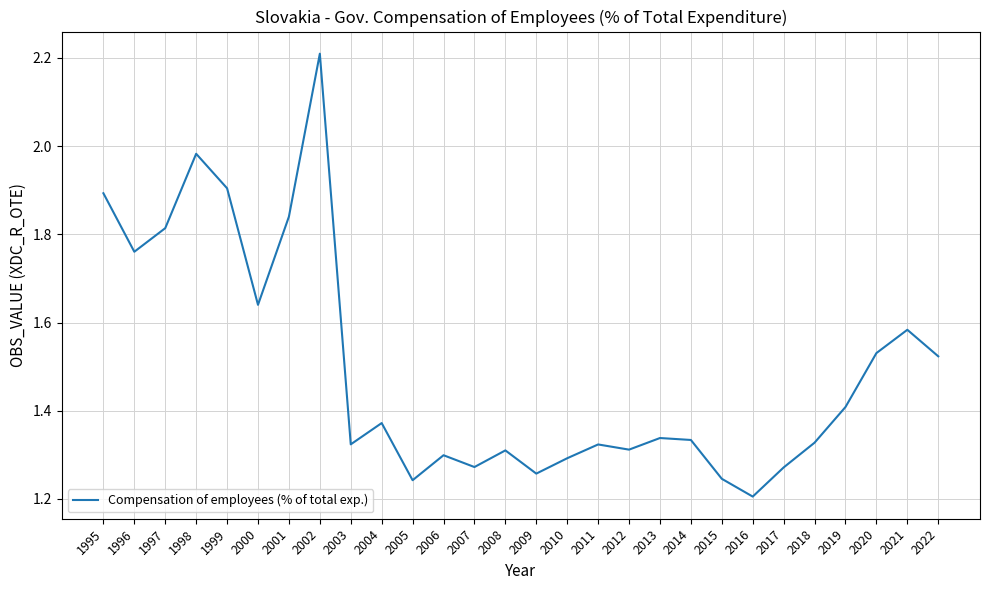

What is the difference between the maximum and minimum values?

1.0